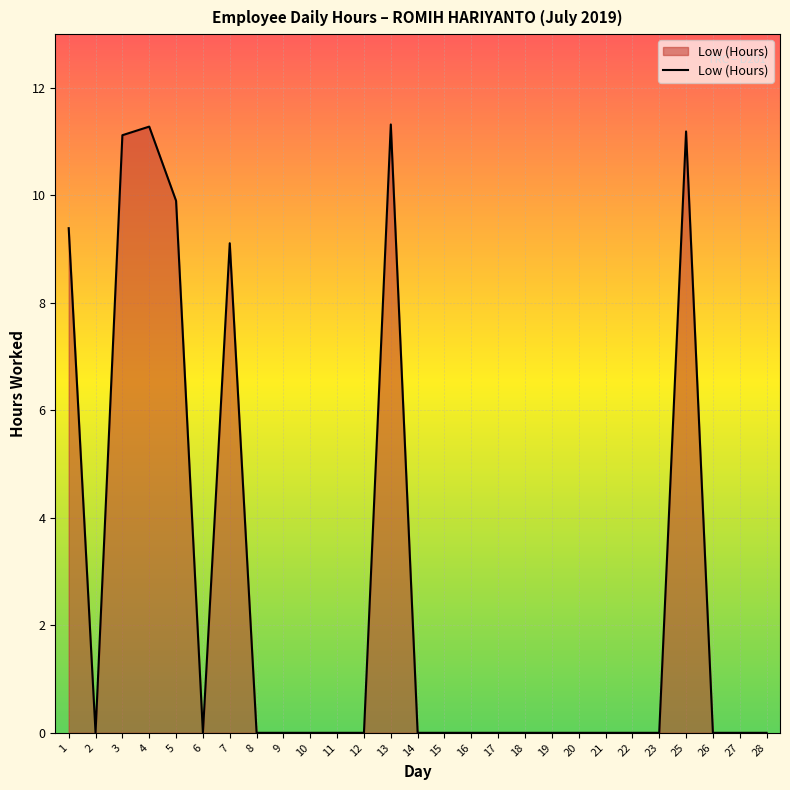

How many distinct data groups are displayed?

1